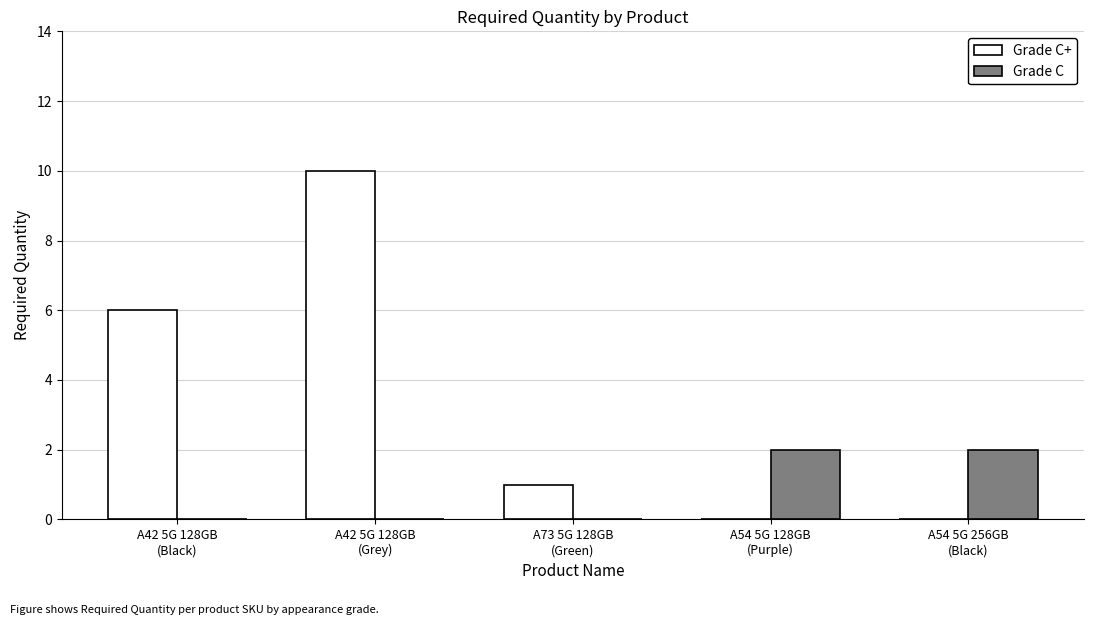

Which series has the largest total across all categories?

Grade C+